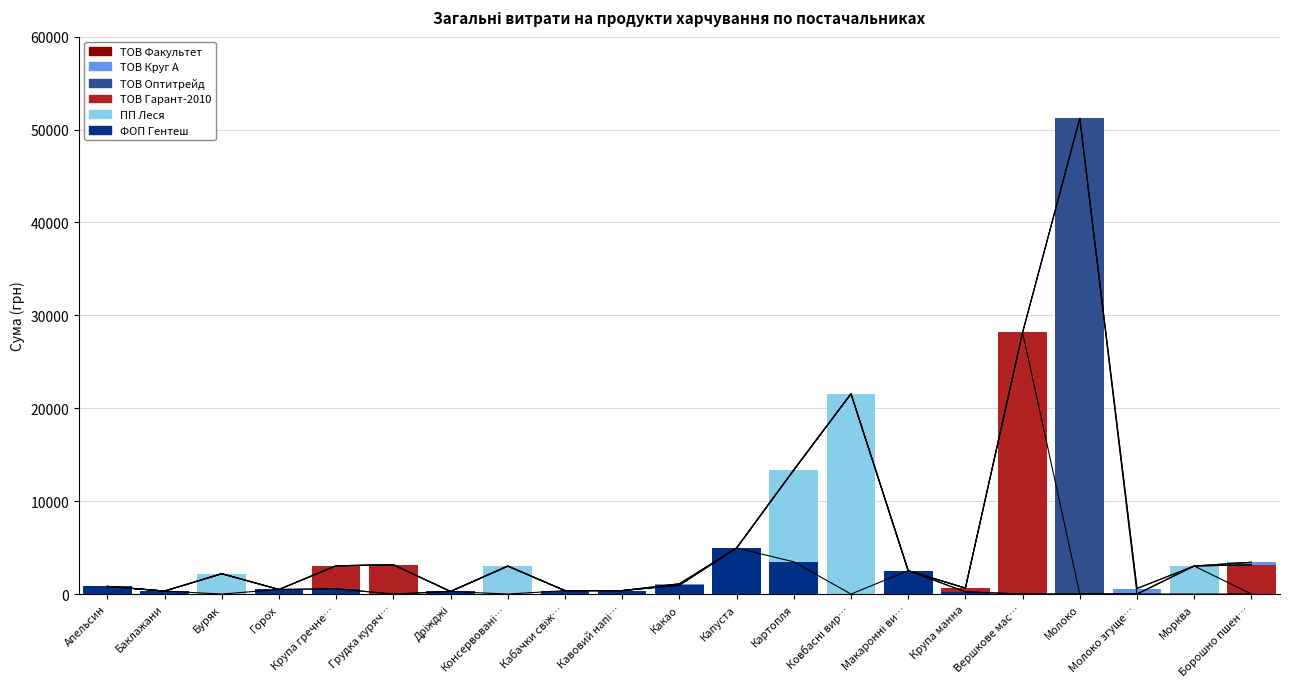

What are all the series names shown in the legend?

ФОП Гентеш, ПП Леся, ТОВ Гарант-2010, ТОВ Оптитрейд, ТОВ Круг А, ТОВ Факультет